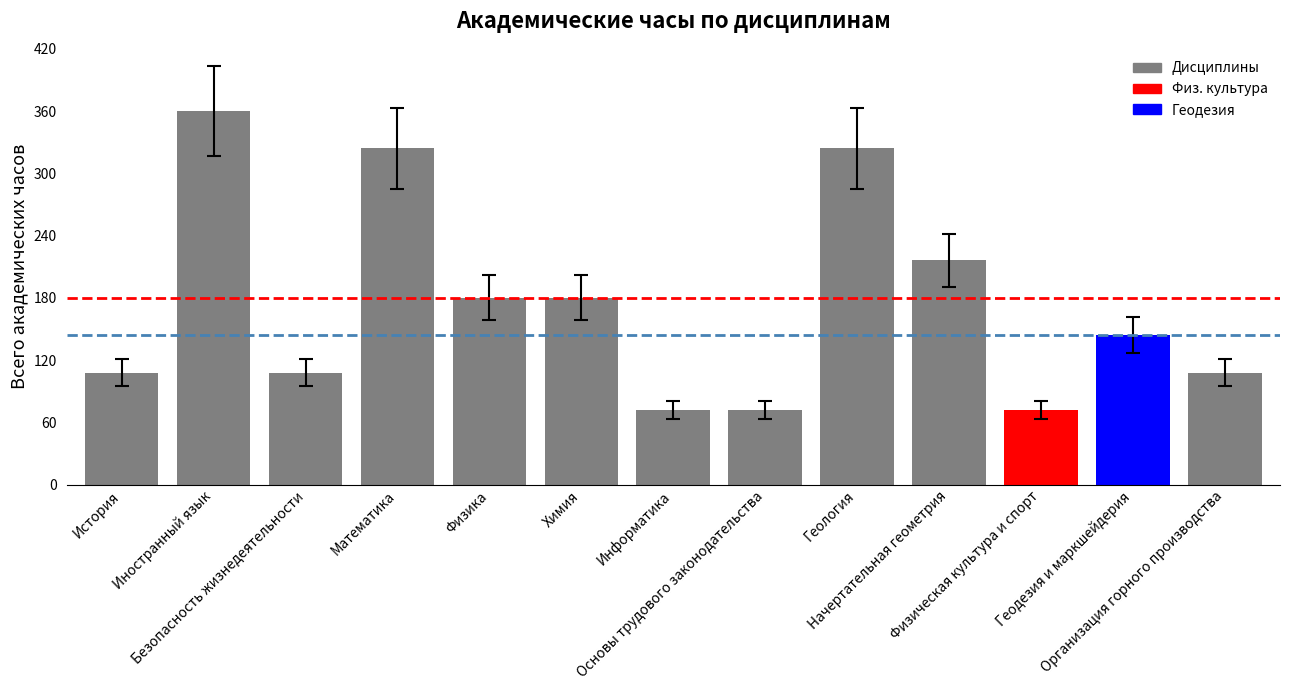

The chart shows a value of 26.0 at Информатика. True or false?

False